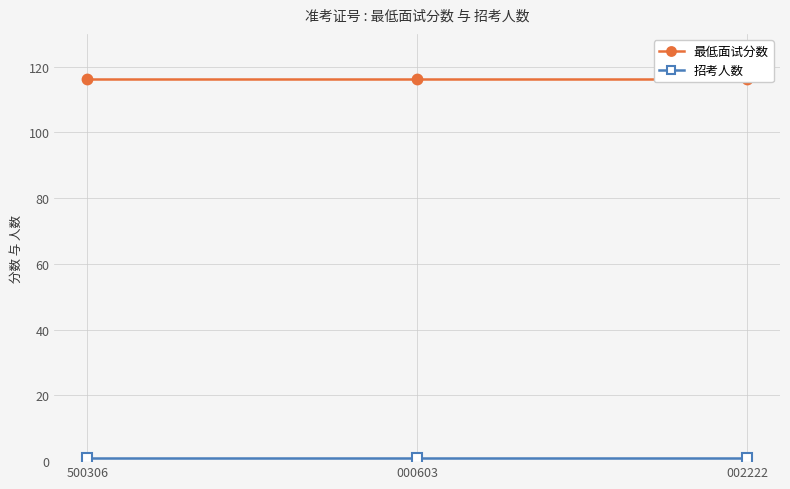

Reading left to right, extract all data points from this chart.

最低面试分数: 116.2	116.2	116.2
招考人数: 1.0	1.0	1.0